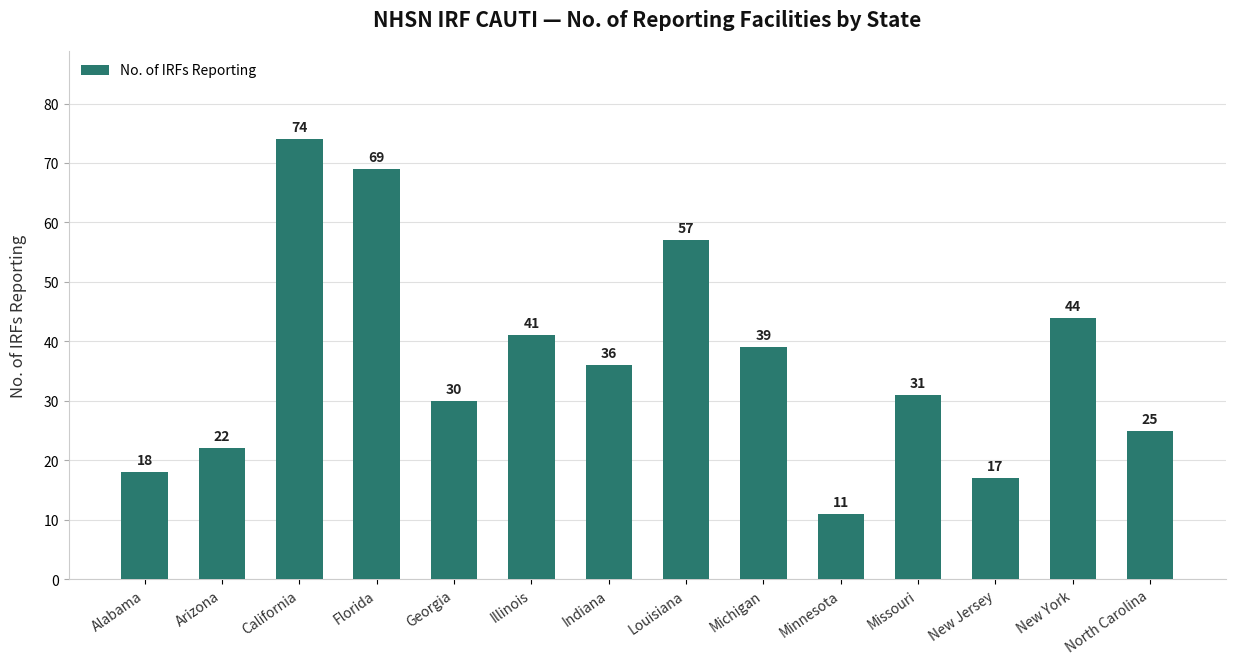

Reading left to right, what are all the values shown in this chart?

Alabama=18	Arizona=22	California=74	Florida=69	Georgia=30	Illinois=41	Indiana=36	Louisiana=57	Michigan=39	Minnesota=11	Missouri=31	New Jersey=17	New York=44	North Carolina=25